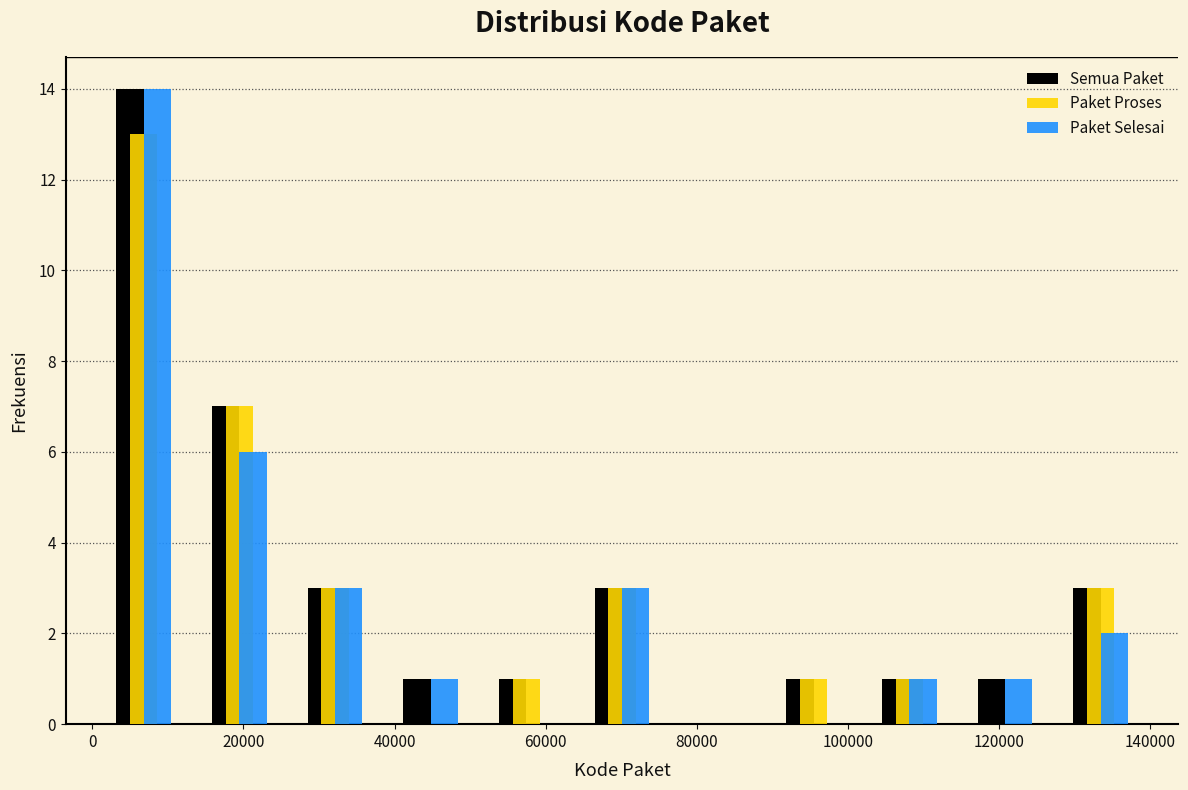

Reading left to right, list every range on the x-axis with the height of the bar of each series over it. Neither the bar edges nor the heights are printed on the chart, so give them approximately, as read against the axes.

0 to 14000: Semua Paket=14	Paket Proses=13	Paket Selesai=14
14000 to 26000: Semua Paket=7	Paket Proses=7	Paket Selesai=6
26000 to 38000: Semua Paket=3	Paket Proses=3	Paket Selesai=3
38000 to 52000: Semua Paket=1	Paket Proses=0	Paket Selesai=1
52000 to 64000: Semua Paket=1	Paket Proses=1	Paket Selesai=0
64000 to 76000: Semua Paket=3	Paket Proses=3	Paket Selesai=3
76000 to 90000: Semua Paket=0	Paket Proses=0	Paket Selesai=0
90000 to 102000: Semua Paket=1	Paket Proses=1	Paket Selesai=0
102000 to 114000: Semua Paket=1	Paket Proses=1	Paket Selesai=1
114000 to 128000: Semua Paket=1	Paket Proses=0	Paket Selesai=1
128000 to 140000: Semua Paket=3	Paket Proses=3	Paket Selesai=2